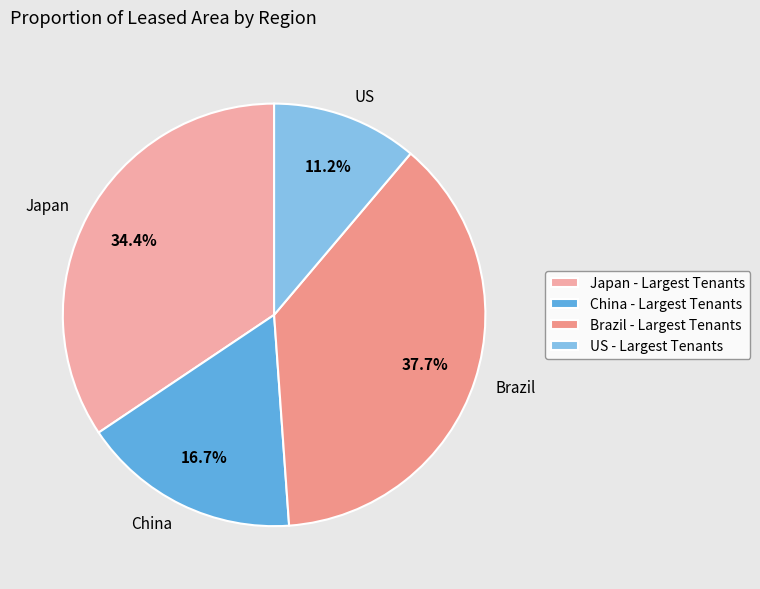

To the nearest percent, what is the combined percentage of China and Brazil?

54%